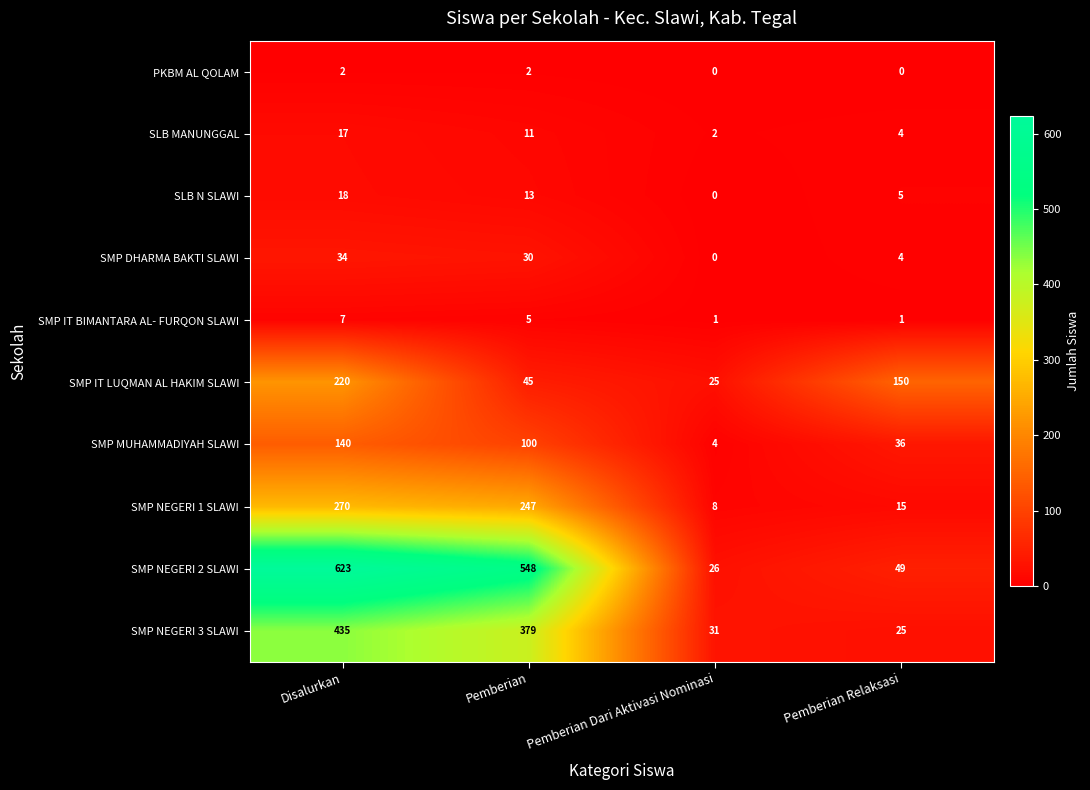

Where is SMP NEGERI 2 SLAWI nearest to the value 324?

Pemberian